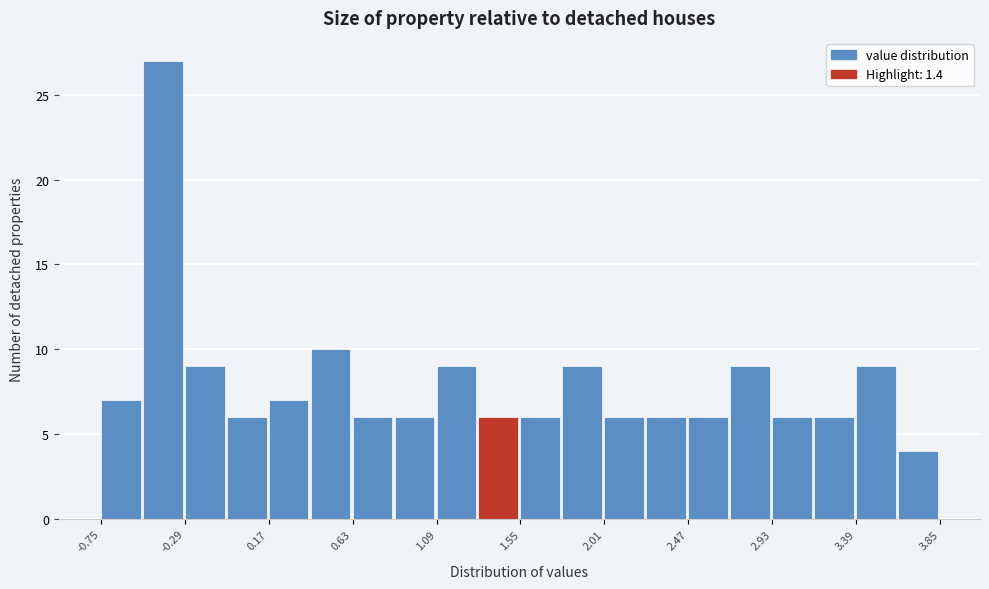

Over which range of the x-axis is the bar tallest?

-0.52 to -0.29